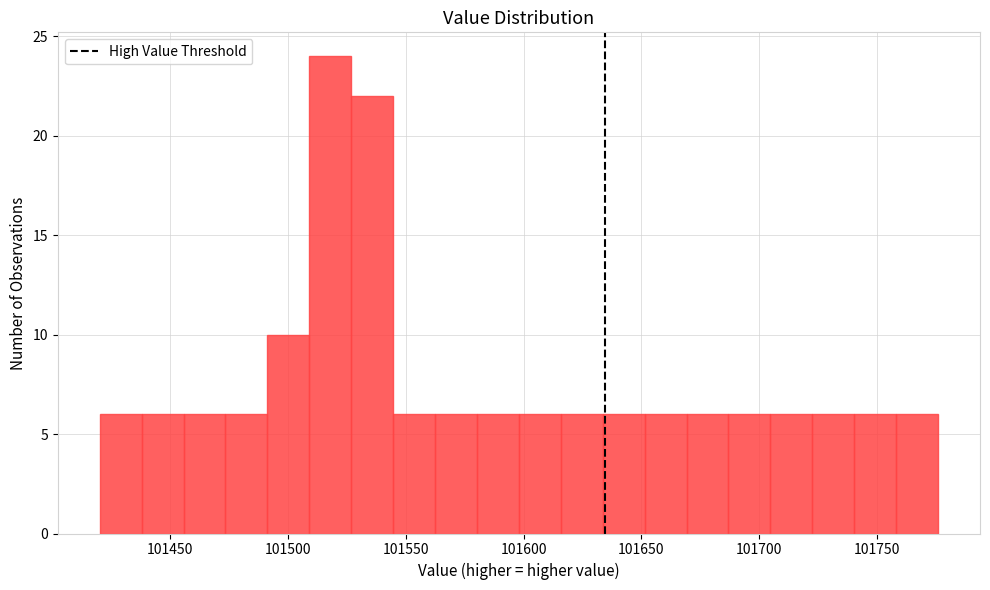

Around what value on the x-axis is the tallest bar? Give the approximate position of its centre, as read against the axis.

101520